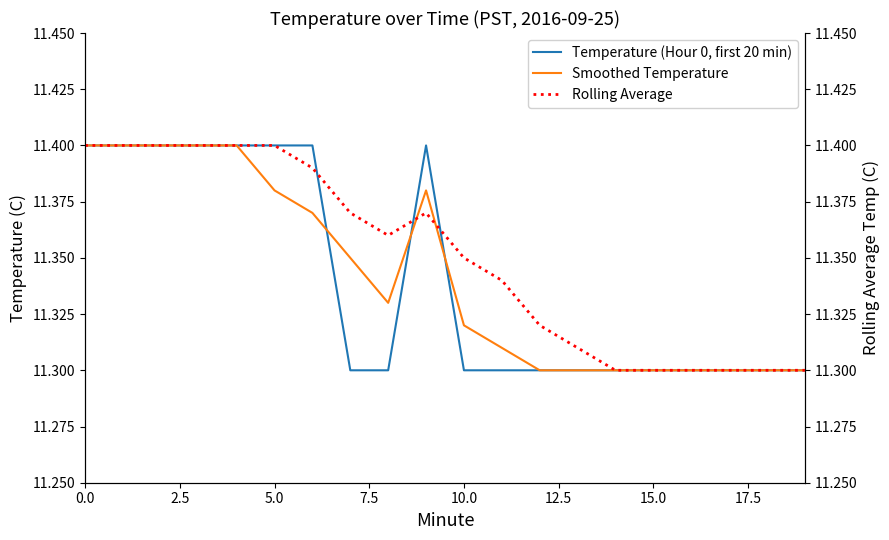

List the series in order of their peak value, lowest first.

Temperature (Hour 0, first 20 min), Smoothed Temperature, Rolling Average